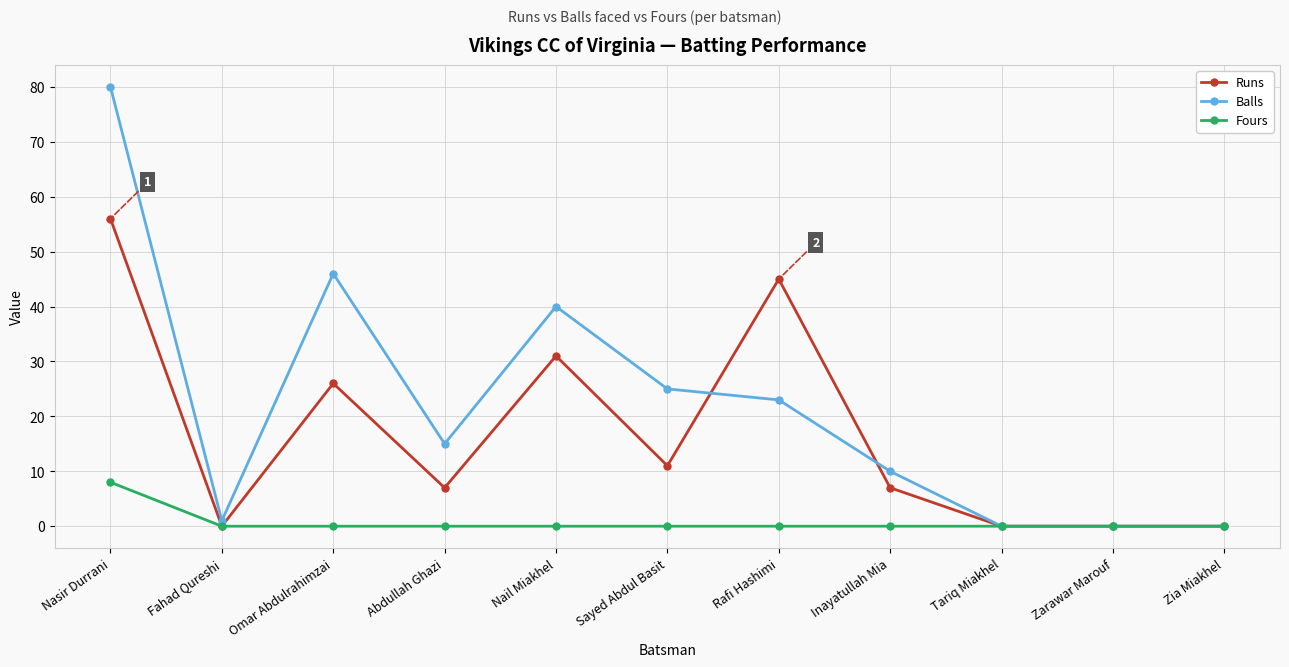

The value of Balls at Tariq Miakhel is 32. True or false?

False